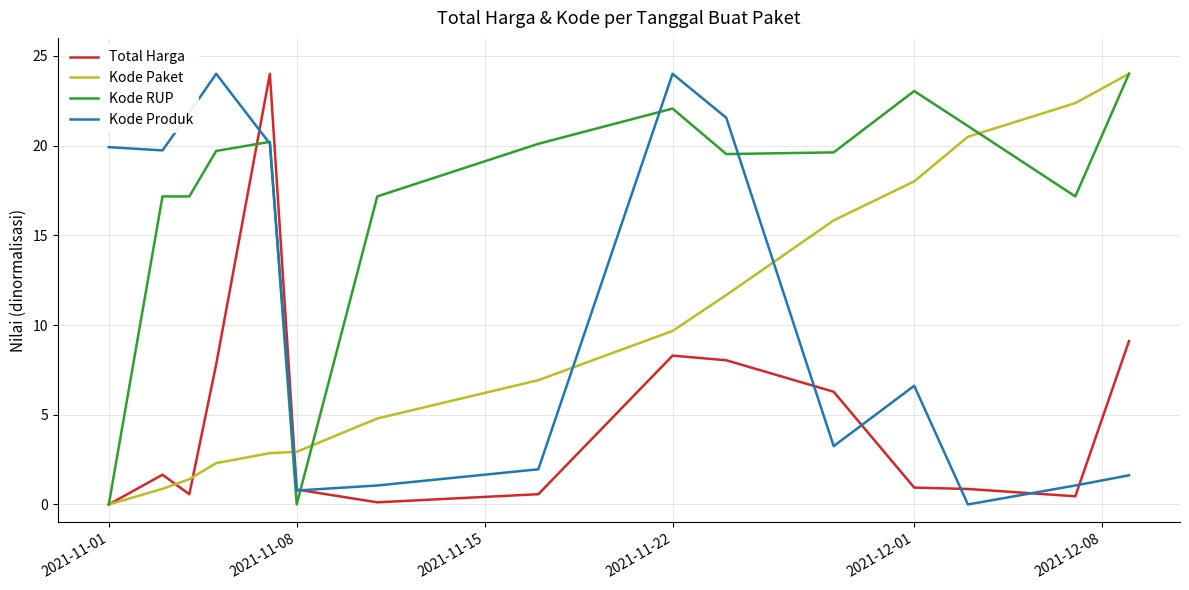

What is the sum of all Total Harga values?

69.5